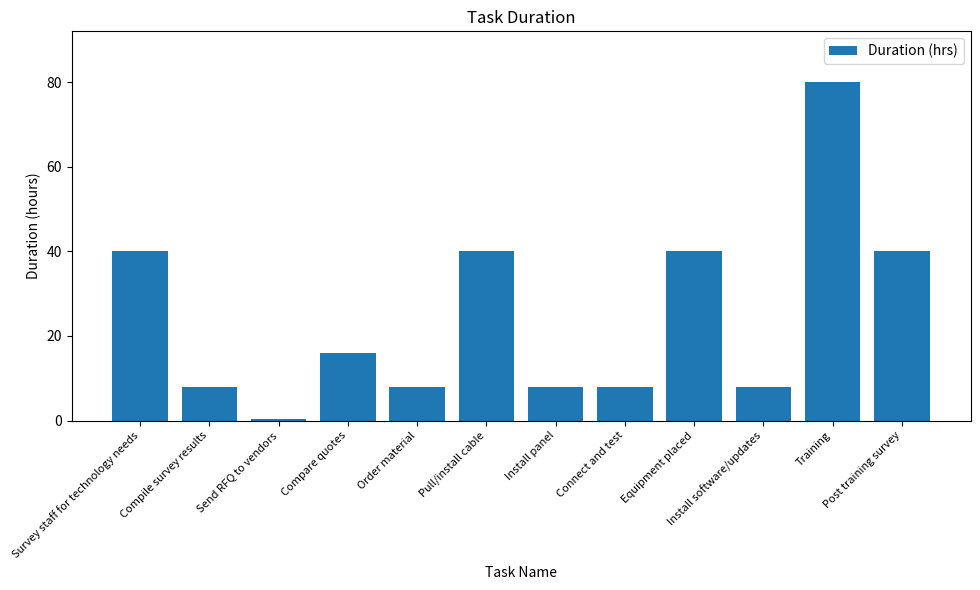

How many bars are there in total?

12